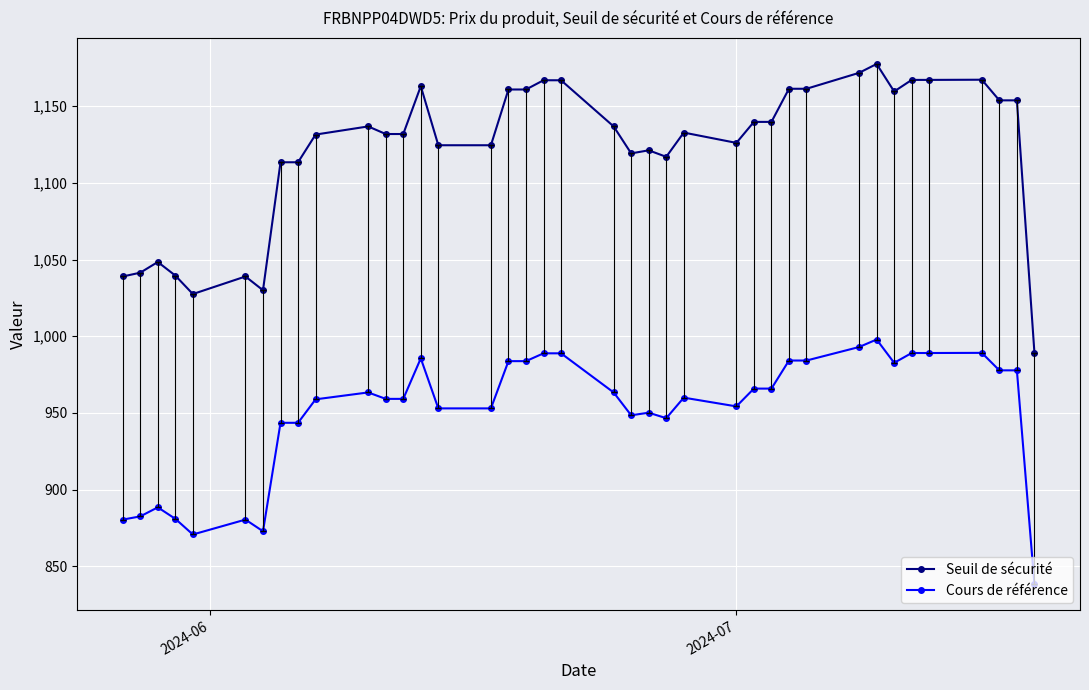

What is the sum of all Cours de référence values?

37080.0